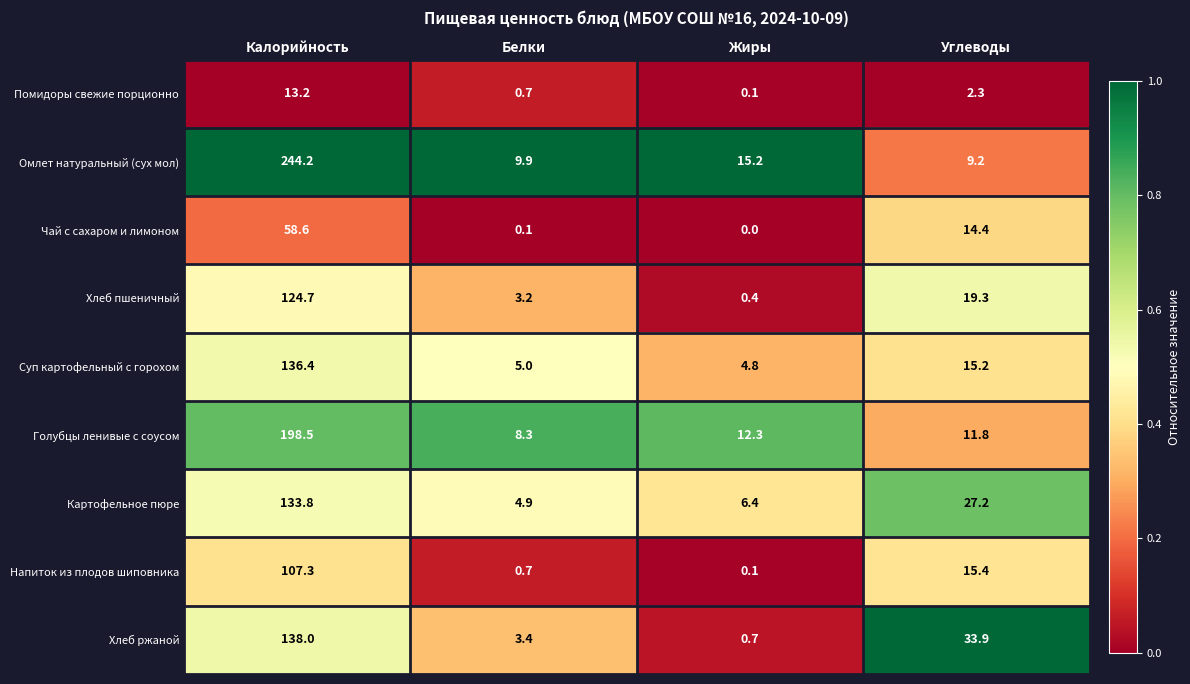

True or false: Хлеб ржаной has a value of 201.2 at Калорийность.

False